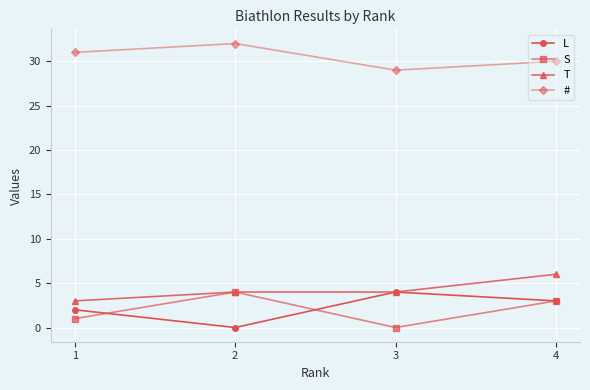

How many lines are shown in the chart?

4